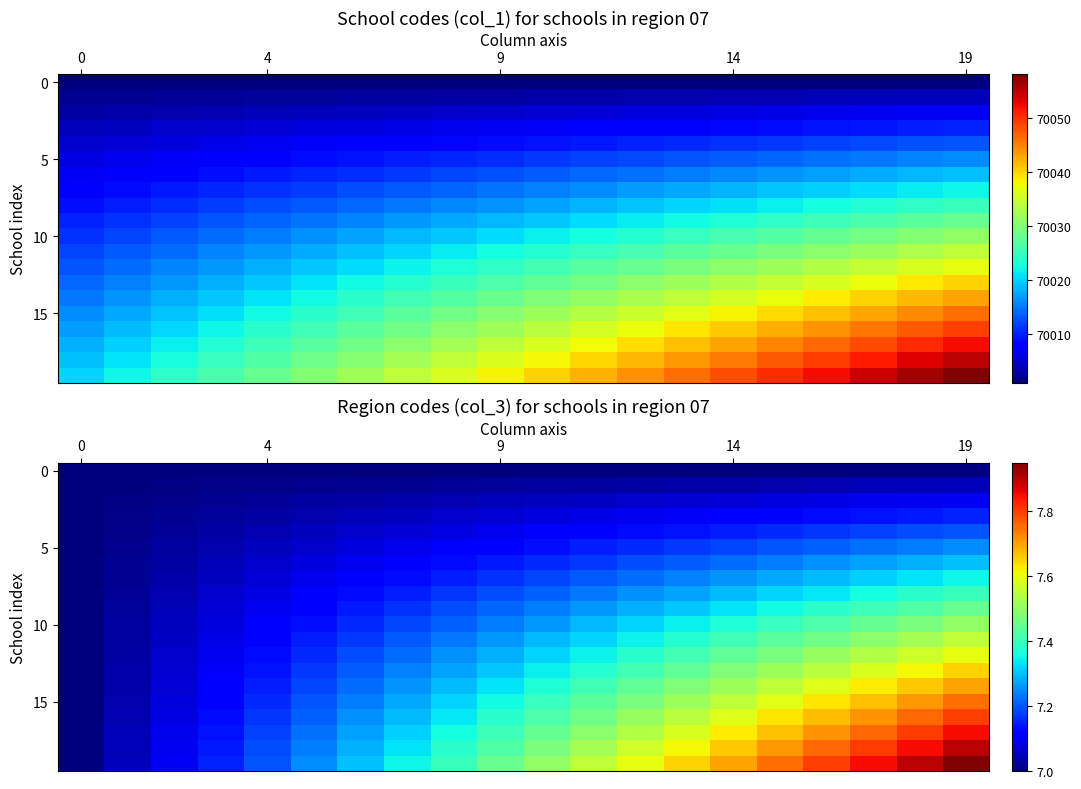

At which category is the sum across all series the highest?

19